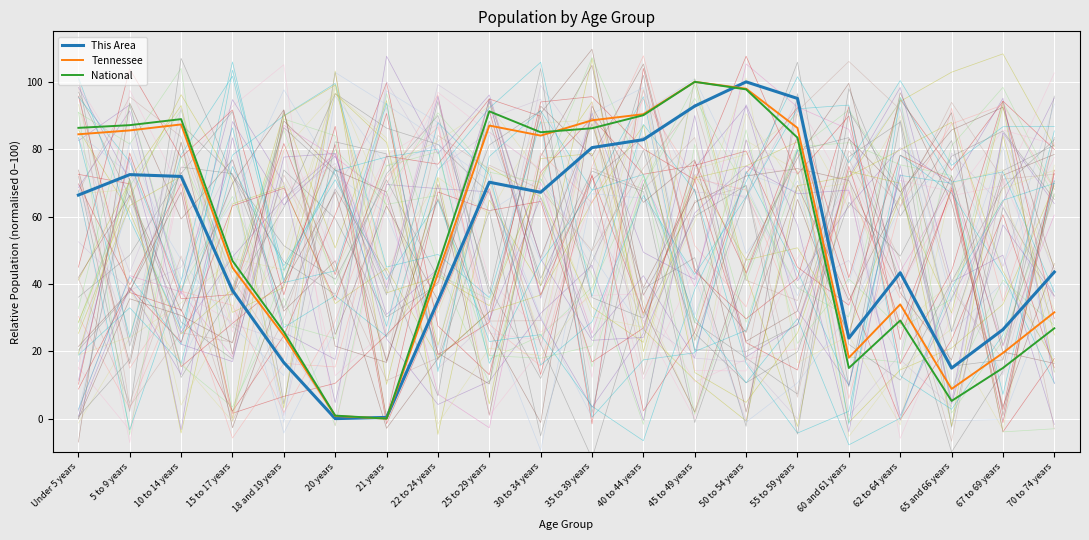

How many data points in Tennessee are above 84?

10